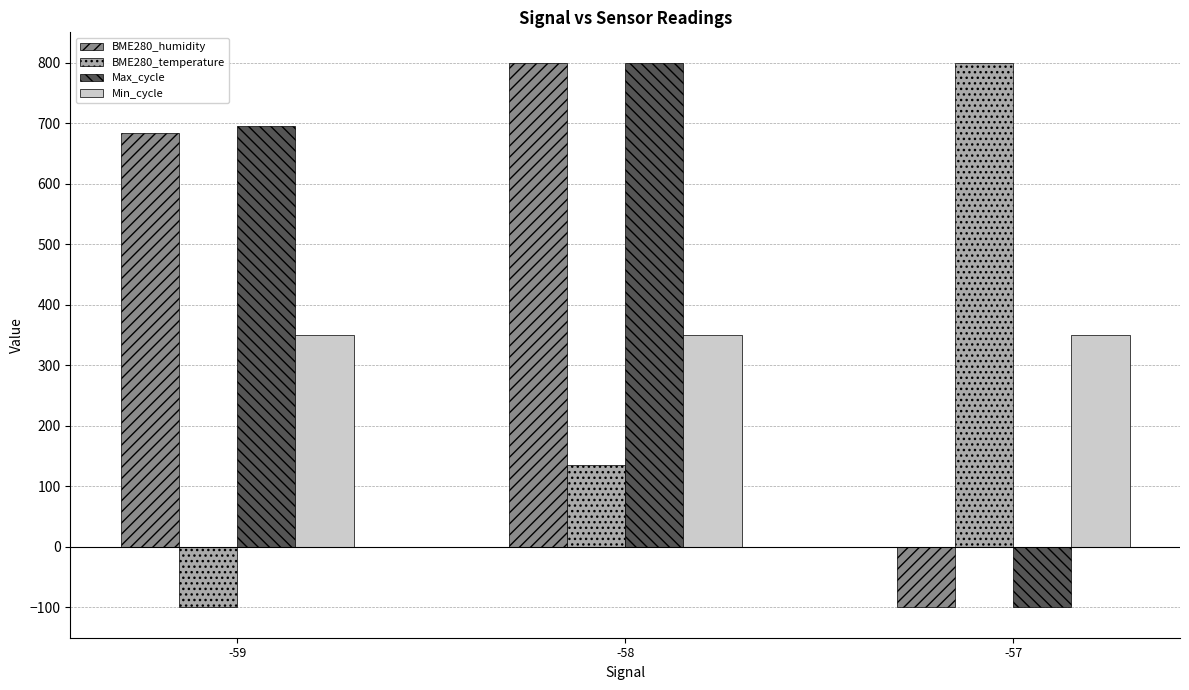

What is the difference between the maximum and minimum values in the BME280_temperature series?

900.0